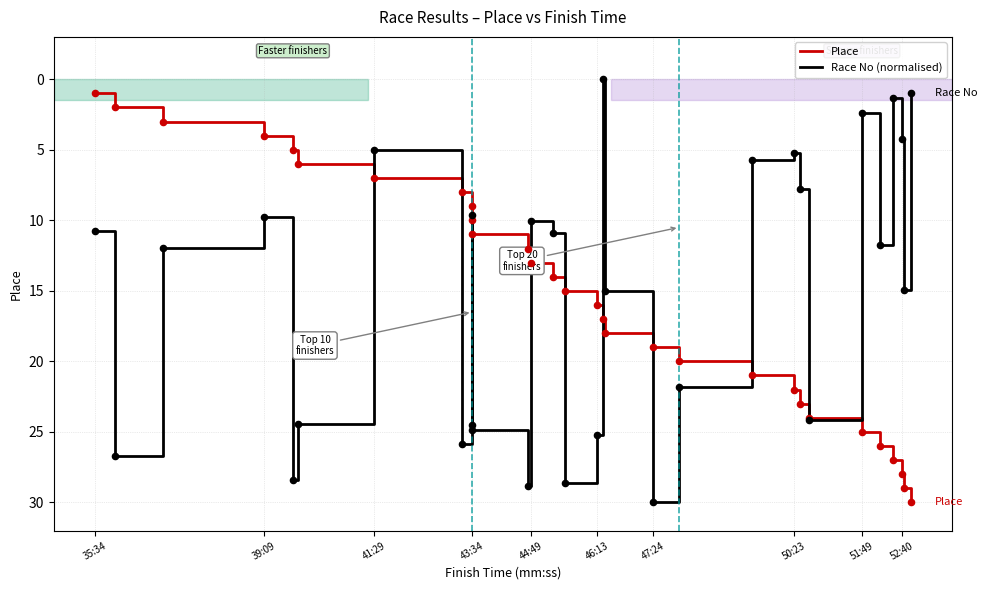

What are all the series names shown in the legend?

Place, Race No (normalised)